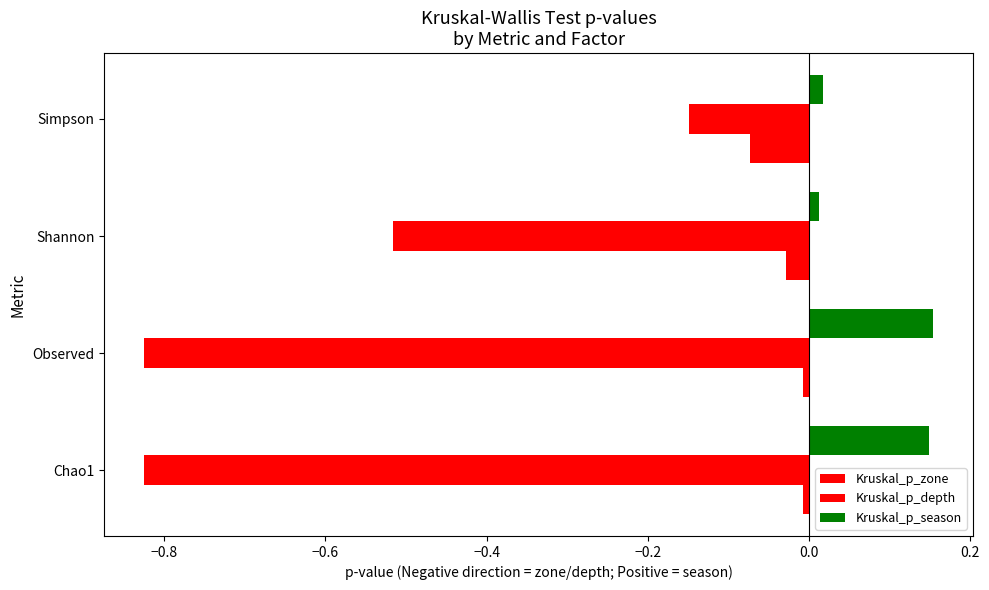

Which series has the largest total across all categories?

Kruskal_p_season